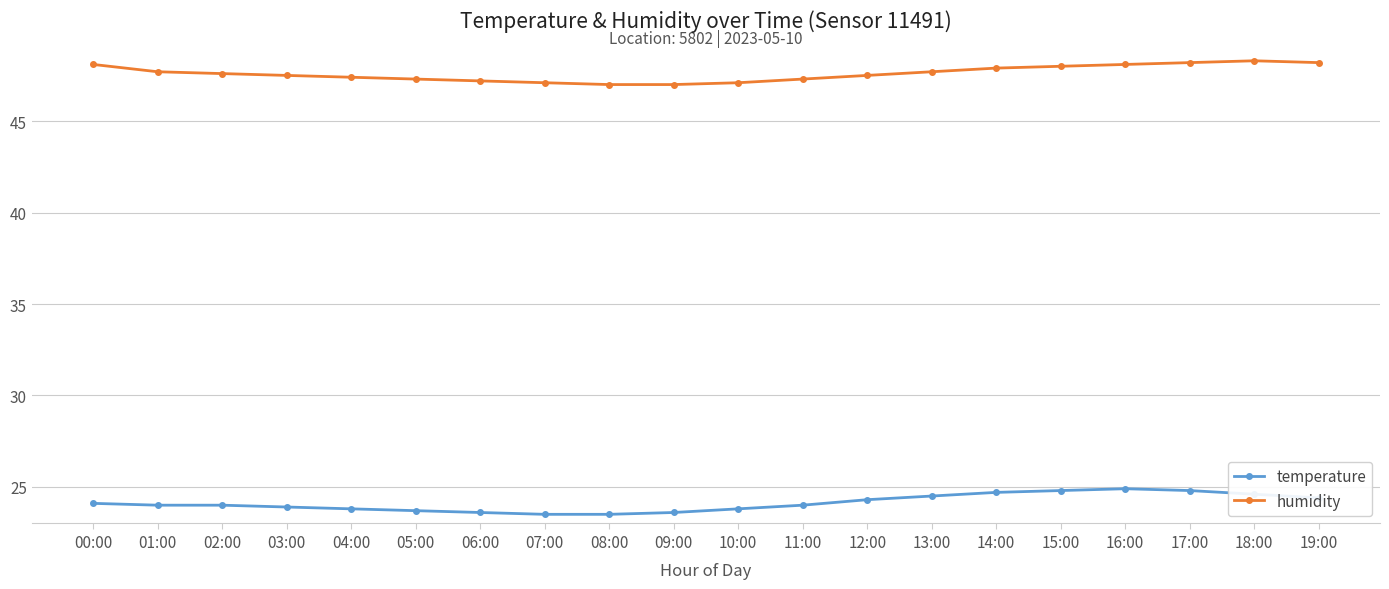

At how many categories does at least one series exceed 35?

20